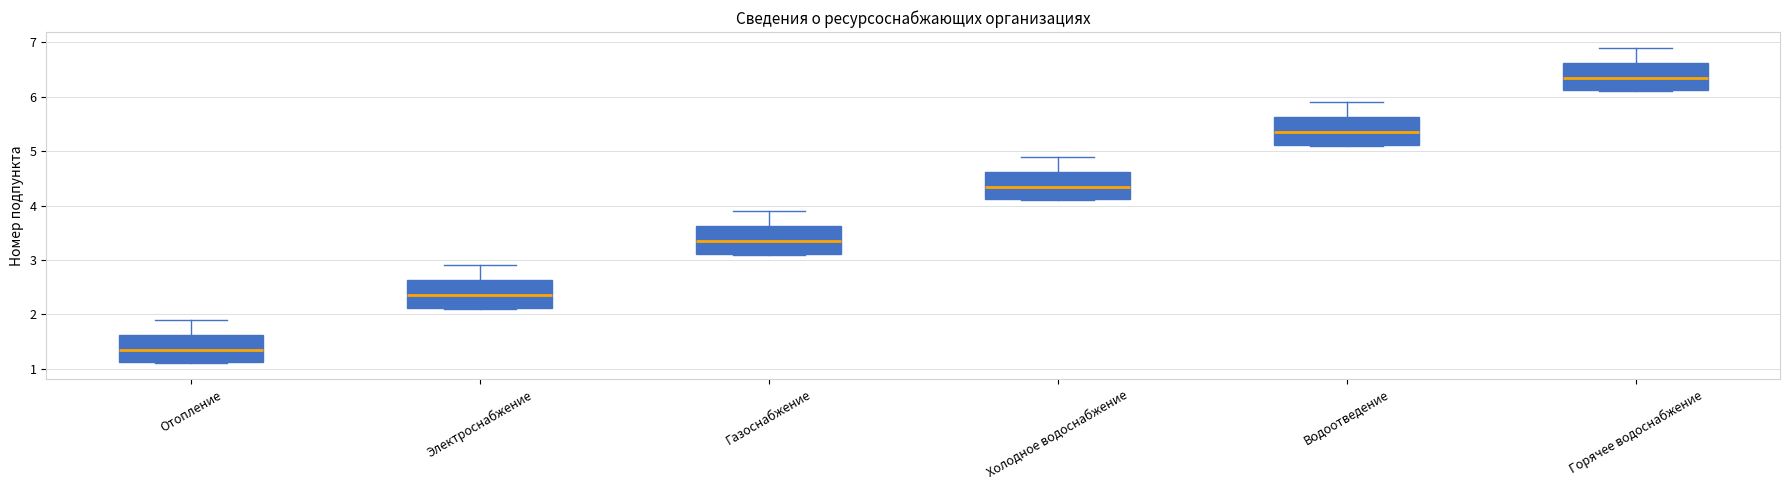

Which box's median line is the lowest?

Отопление